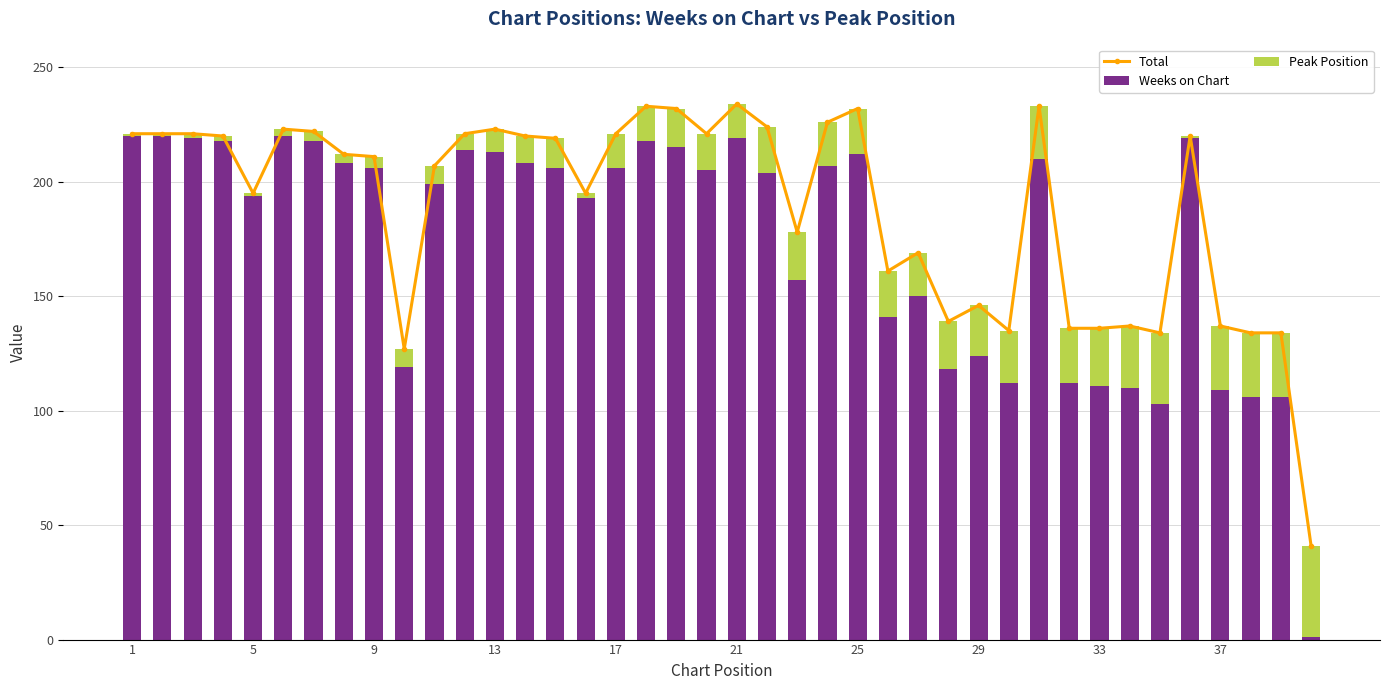

What is the difference between the maximum and minimum values in the Weeks on Chart series?

219